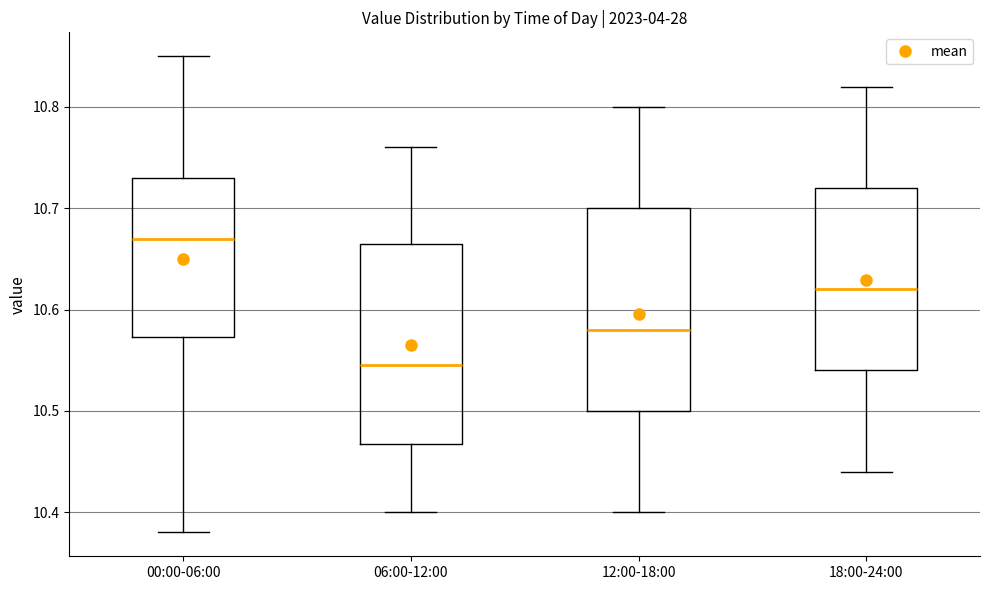

Reading left to right, read every box against the y-axis: the position of its median line, the range the box covers, and the ends of its whiskers. The values are not printed on the chart, so give them approximately, as read against the axis.

00:00-06:00: median 10.67, box 10.57 to 10.73, whiskers 10.38 to 10.85
06:00-12:00: median 10.55, box 10.47 to 10.67, whiskers 10.40 to 10.76
12:00-18:00: median 10.58, box 10.50 to 10.70, whiskers 10.40 to 10.80
18:00-24:00: median 10.62, box 10.54 to 10.72, whiskers 10.44 to 10.82